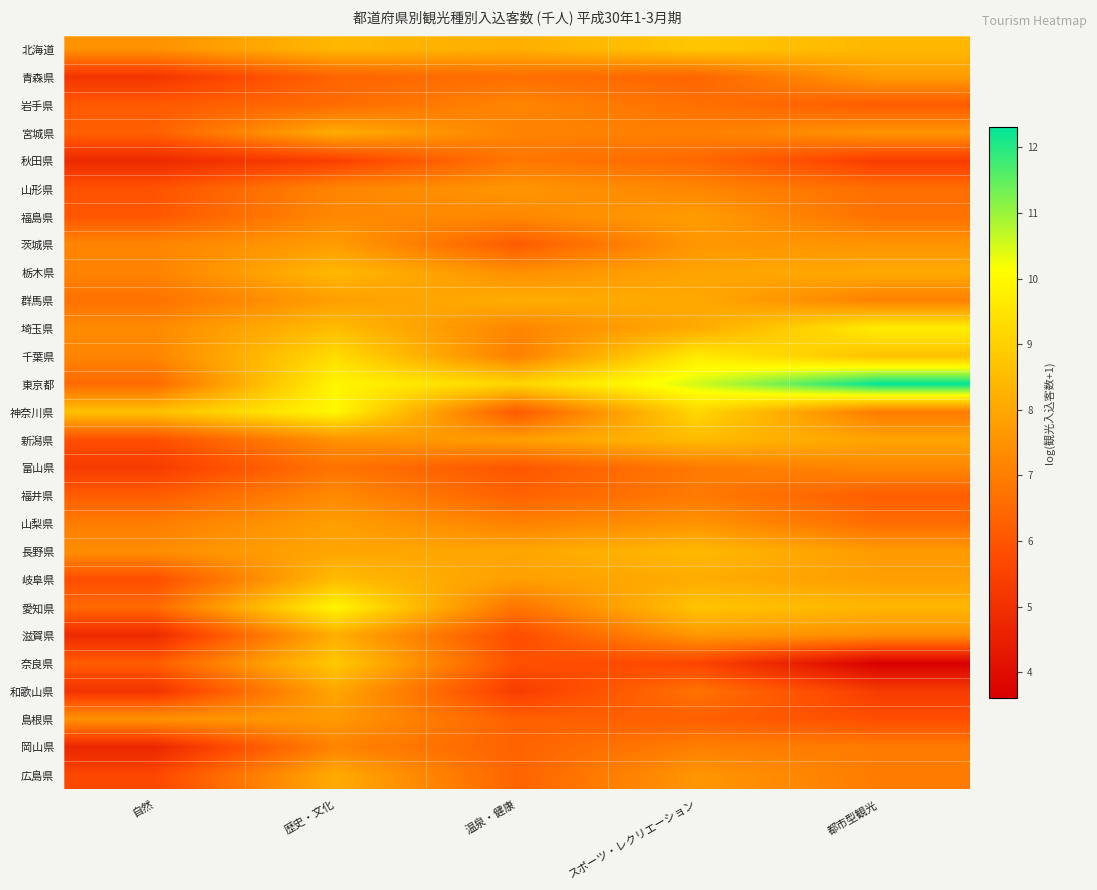

Reading left to right, list all the values displayed in this chart.

北海道: 自然=7.5	歴史・文化=8.4	温泉・健康=8.2	スポーツ・レクリエーション=8.8	都市型観光=8.4
青森県: 自然=5.1	歴史・文化=6.4	温泉・健康=6.6	スポーツ・レクリエーション=6.4	都市型観光=7.7
岩手県: 自然=6.1	歴史・文化=6.5	温泉・健康=7.2	スポーツ・レクリエーション=6.7	都市型観光=6.1
宮城県: 自然=6.3	歴史・文化=8.1	温泉・健康=7.1	スポーツ・レクリエーション=7.0	都市型観光=7.6
秋田県: 自然=4.8	歴史・文化=5.4	温泉・健康=6.8	スポーツ・レクリエーション=6.5	都市型観光=5.3
山形県: 自然=5.9	歴史・文化=7.2	温泉・健康=7.6	スポーツ・レクリエーション=7.2	都市型観光=6.6
福島県: 自然=6.0	歴史・文化=7.3	温泉・健康=7.2	スポーツ・レクリエーション=7.8	都市型観光=6.7
茨城県: 自然=7.2	歴史・文化=7.7	温泉・健康=6.1	スポーツ・レクリエーション=7.6	都市型観光=7.5
栃木県: 自然=7.1	歴史・文化=8.4	温泉・健康=7.4	スポーツ・レクリエーション=7.9	都市型観光=8.1
群馬県: 自然=6.7	歴史・文化=7.8	温泉・健康=8.1	スポーツ・レクリエーション=8.0	都市型観光=7.1
埼玉県: 自然=7.3	歴史・文化=8.5	温泉・健康=7.2	スポーツ・レクリエーション=8.1	都市型観光=9.7
千葉県: 自然=7.2	歴史・文化=9.3	温泉・健康=7.0	スポーツ・レクリエーション=9.7	都市型観光=8.6
東京都: 自然=6.5	歴史・文化=9.9	温泉・健康=9.1	スポーツ・レクリエーション=10.5	都市型観光=12.3
神奈川県: 自然=8.6	歴史・文化=10.0	温泉・健康=6.1	スポーツ・レクリエーション=9.2	都市型観光=6.9
新潟県: 自然=5.8	歴史・文化=7.5	温泉・健康=7.8	スポーツ・レクリエーション=8.5	都市型観光=7.9
富山県: 自然=5.3	歴史・文化=6.8	温泉・健康=6.0	スポーツ・レクリエーション=6.9	都市型観光=7.2
福井県: 自然=6.2	歴史・文化=7.3	温泉・健康=6.3	スポーツ・レクリエーション=6.9	都市型観光=6.2
山梨県: 自然=7.0	歴史・文化=7.8	温泉・健康=7.1	スポーツ・レクリエーション=7.5	都市型観光=6.6
長野県: 自然=7.4	歴史・文化=8.0	温泉・健康=8.0	スポーツ・レクリエーション=8.4	都市型観光=7.7
岐阜県: 自然=5.8	歴史・文化=8.5	温泉・健康=7.8	スポーツ・レクリエーション=8.1	都市型観光=7.8
愛知県: 自然=6.5	歴史・文化=9.9	温泉・健康=6.7	スポーツ・レクリエーション=8.7	都市型観光=8.4
滋賀県: 自然=4.8	歴史・文化=8.2	温泉・健康=5.8	スポーツ・レクリエーション=7.6	都市型観光=7.4
奈良県: 自然=6.2	歴史・文化=8.8	温泉・健康=5.9	スポーツ・レクリエーション=5.6	都市型観光=3.6
和歌山県: 自然=5.1	歴史・文化=8.0	温泉・健康=5.4	スポーツ・レクリエーション=6.7	都市型観光=5.3
島根県: 自然=7.5	歴史・文化=7.7	温泉・健康=6.3	スポーツ・レクリエーション=6.3	都市型観光=5.8
岡山県: 自然=4.7	歴史・文化=7.1	温泉・健康=6.3	スポーツ・レクリエーション=7.0	都市型観光=6.9
広島県: 自然=5.6	歴史・文化=8.1	温泉・健康=6.4	スポーツ・レクリエーション=7.6	都市型観光=6.9